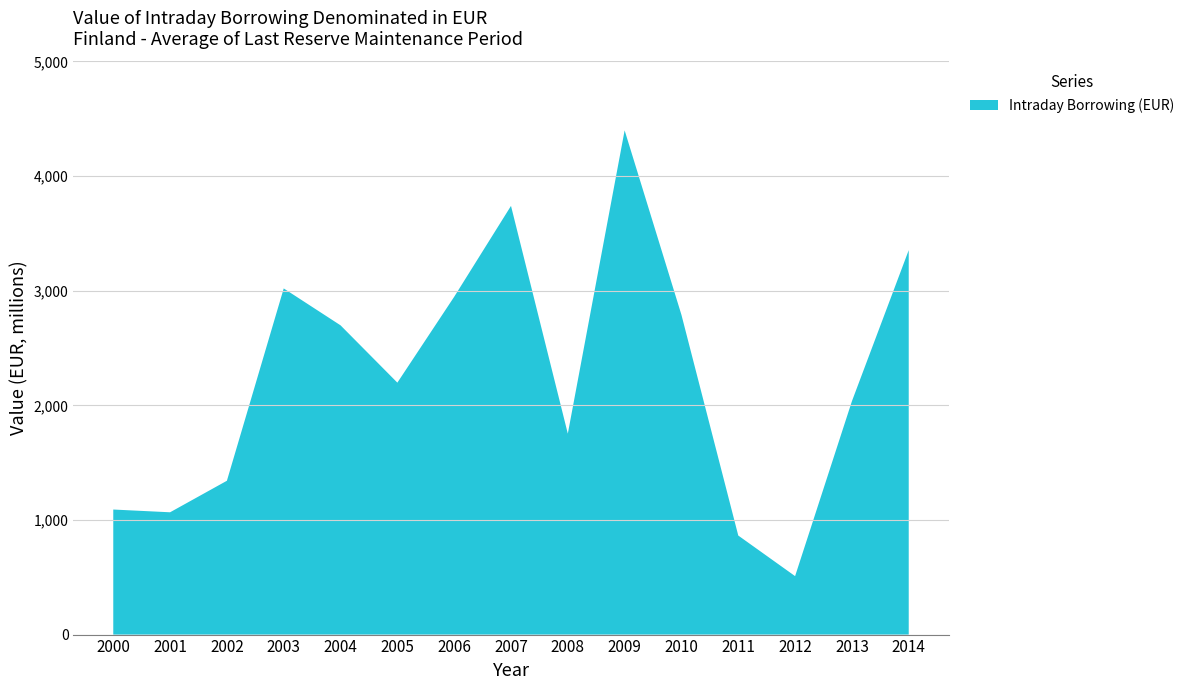

Reading right to left, what are all the values shown in this chart?

3354	2036	510	864	2789	4399	1753	3740	2947	2198	2698	3020	1342	1067	1091